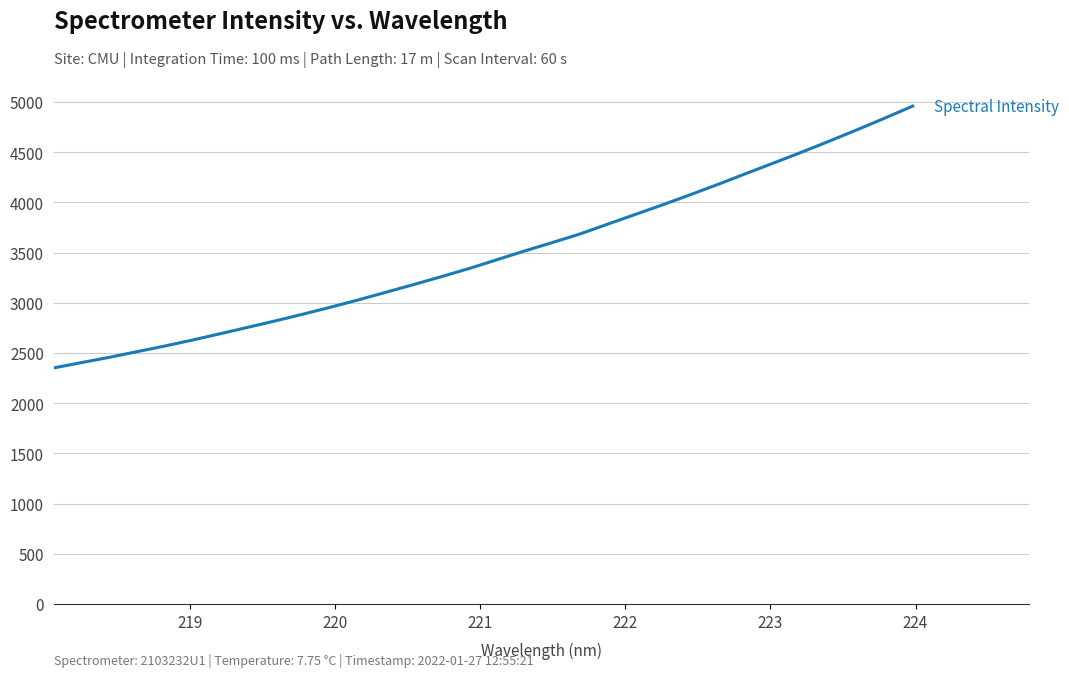

What is the difference between the maximum and minimum values?

2607.5